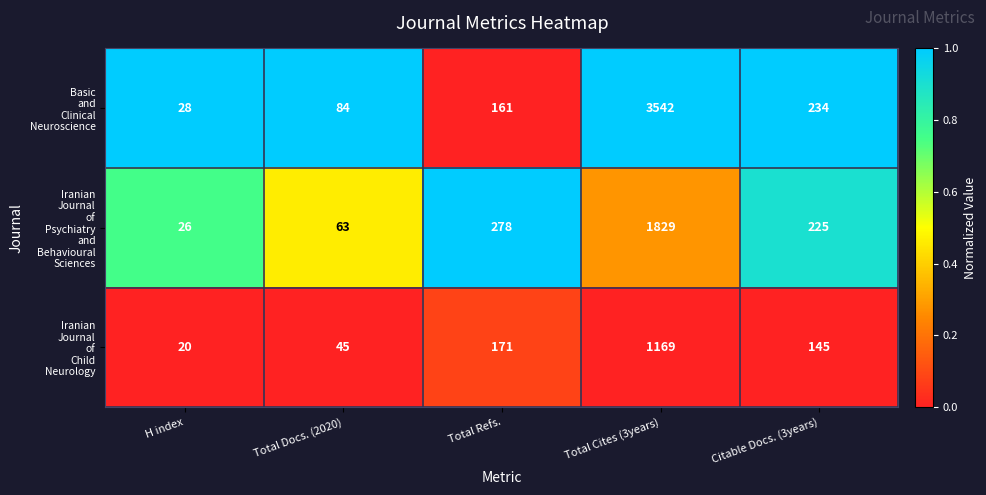

What is the difference between the highest and lowest values at Citable Docs. (3years)?

89